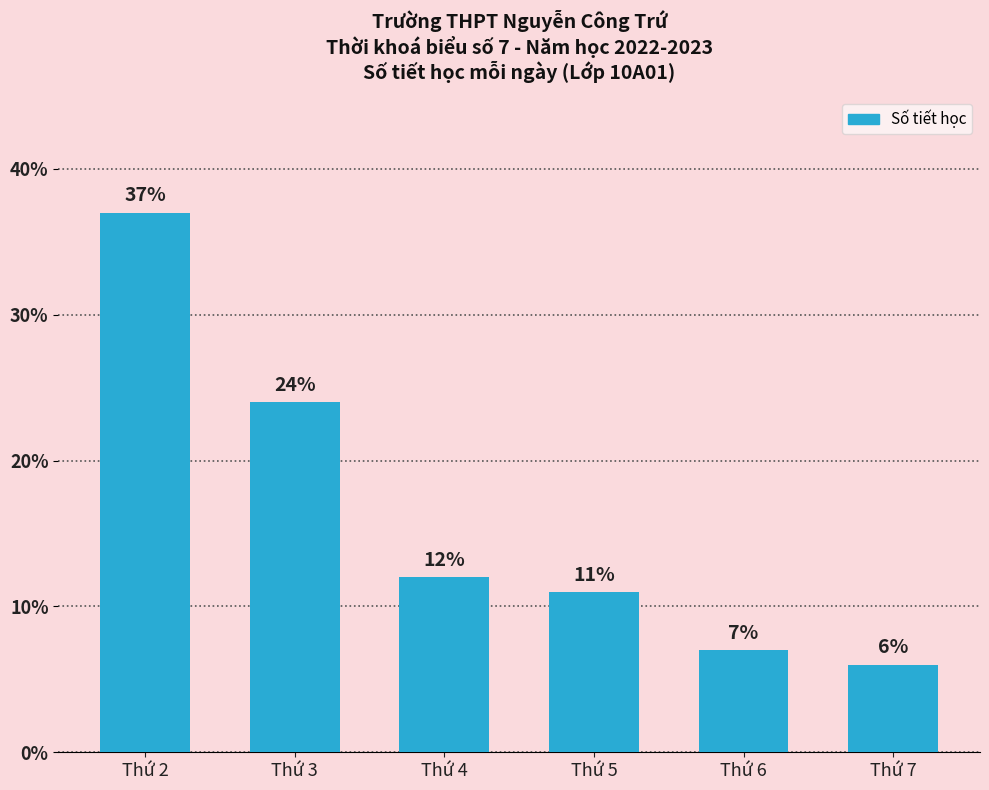

What is the difference between the second highest and second lowest values?

17